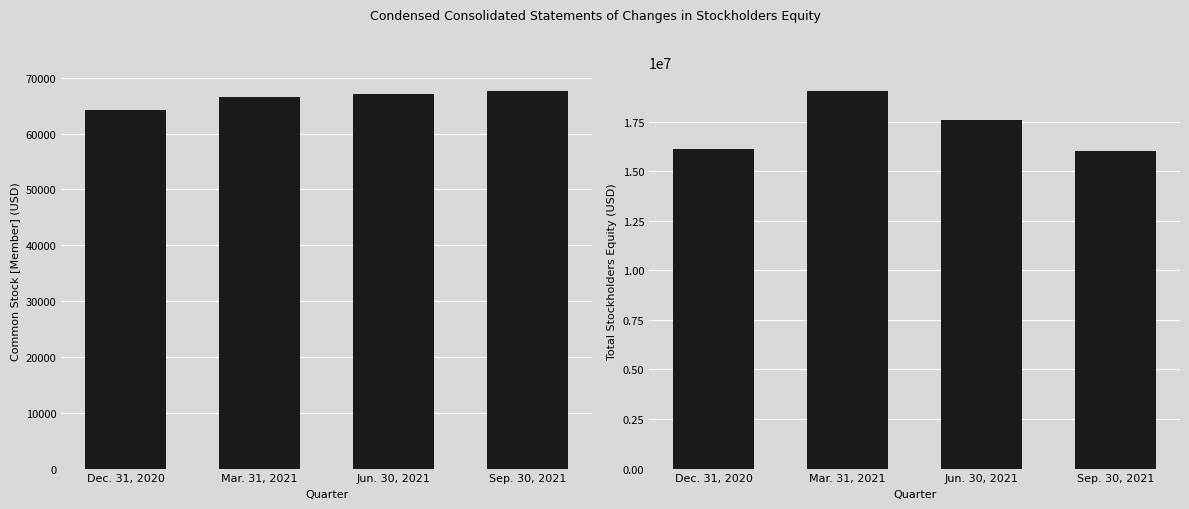

What are all the series names shown in the legend?

Common Stock [Member], Total